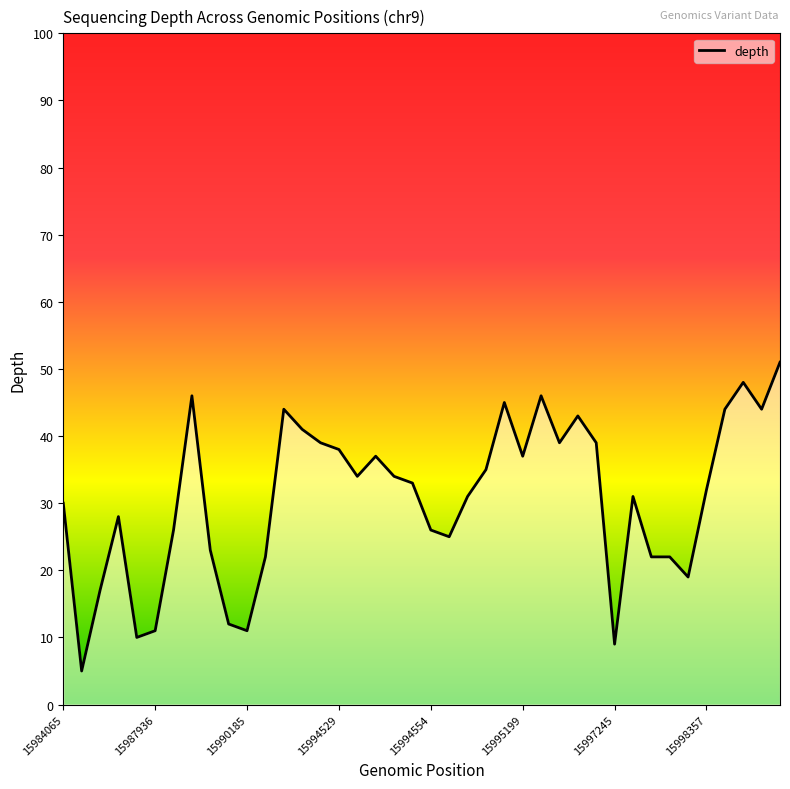

What is the minimum value shown in the chart?

5